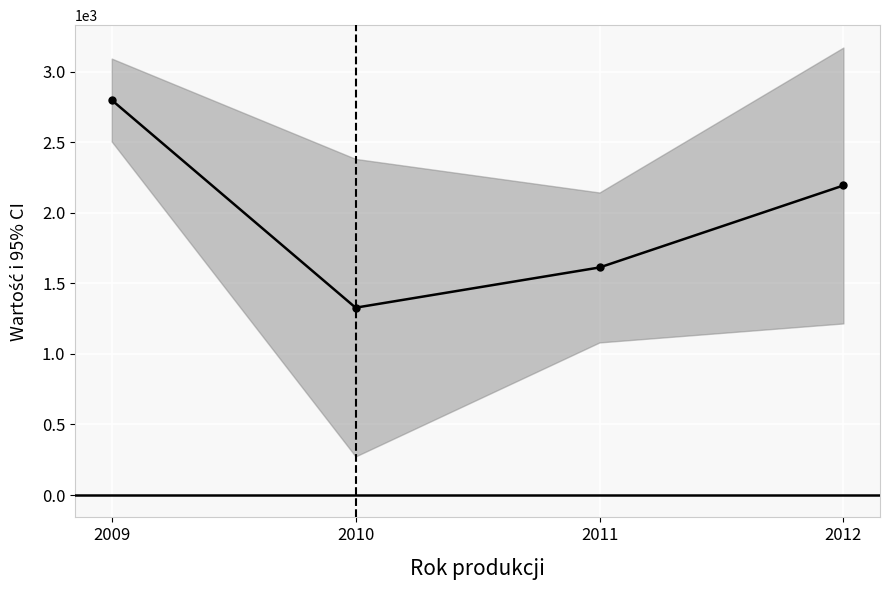

Between 2010 and 2011, which is larger?

2011